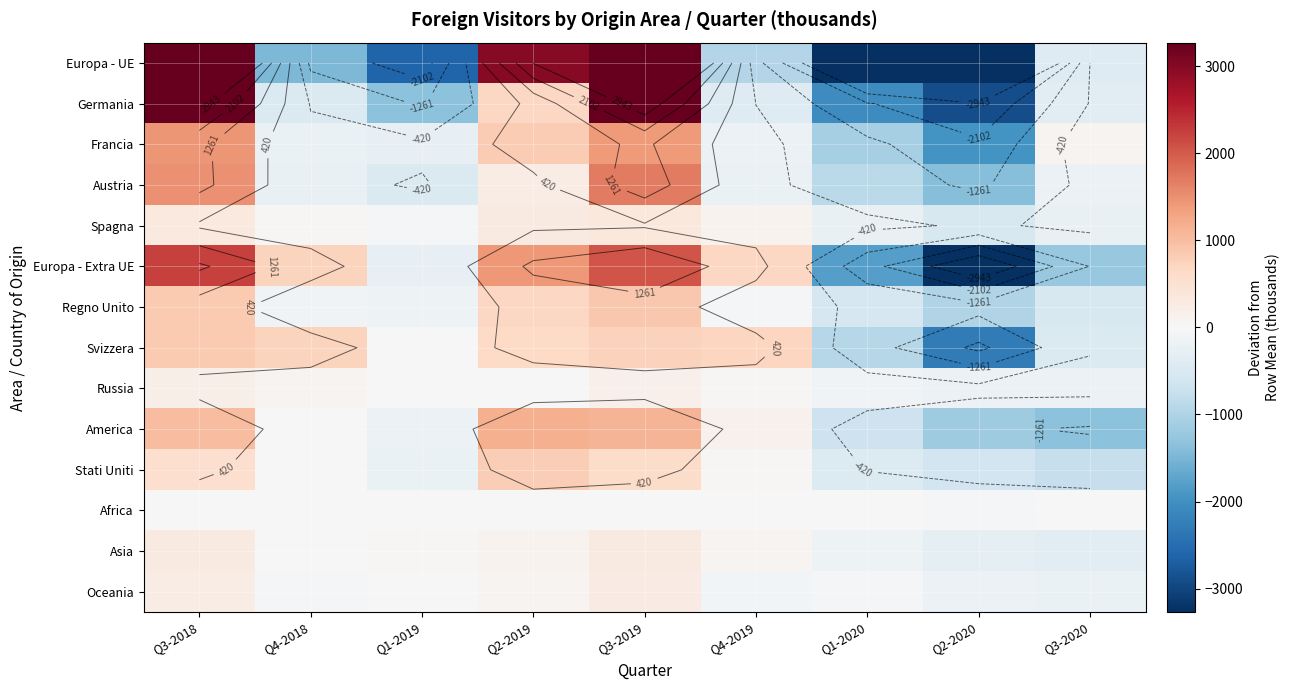

Where does the Oceania series first go above -64?

Q3-2018